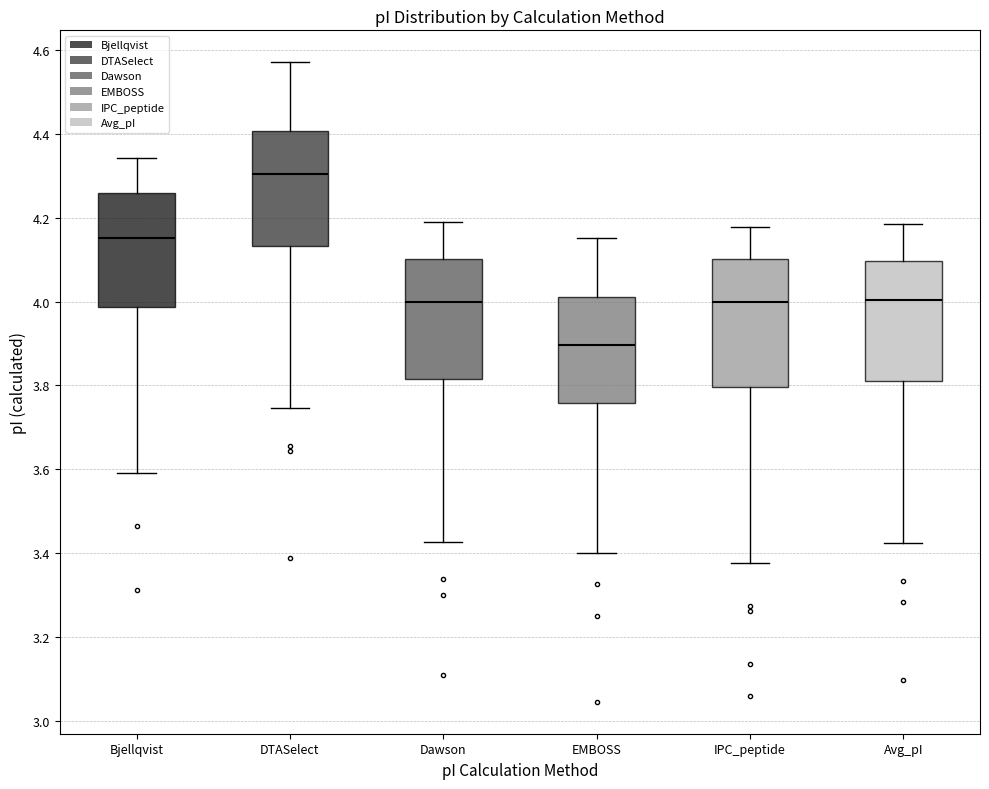

Which box has the lowest median line?

EMBOSS